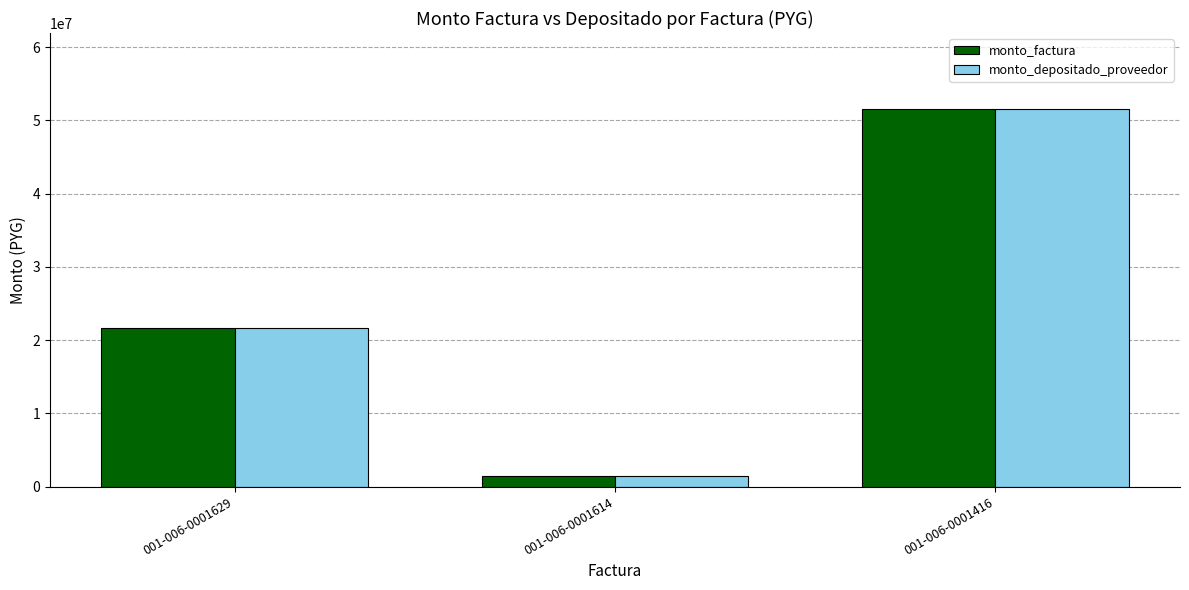

The value of monto_depositado_proveedor at 001-006-0001629 is 34022317. True or false?

False